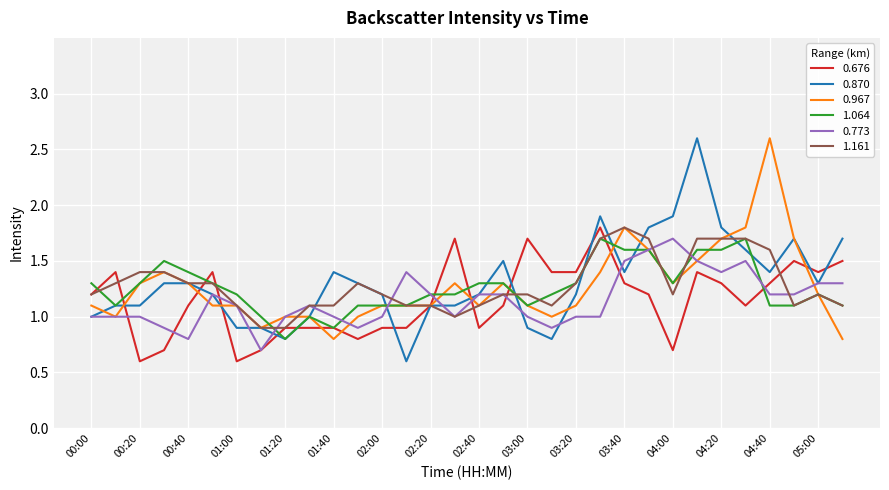

True or false: 0.773 and 0.676 cross at least once.

True